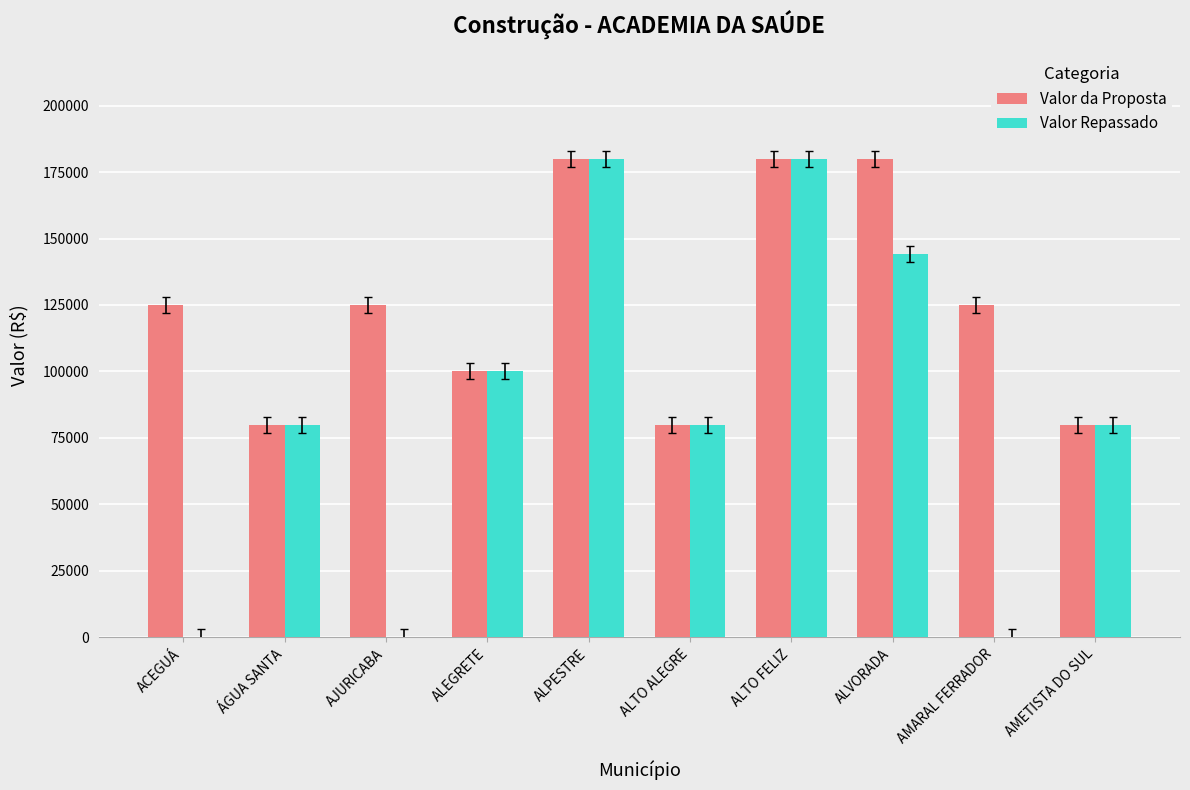

Is it true that Valor da Proposta equals 35736 at AMETISTA DO SUL?

False